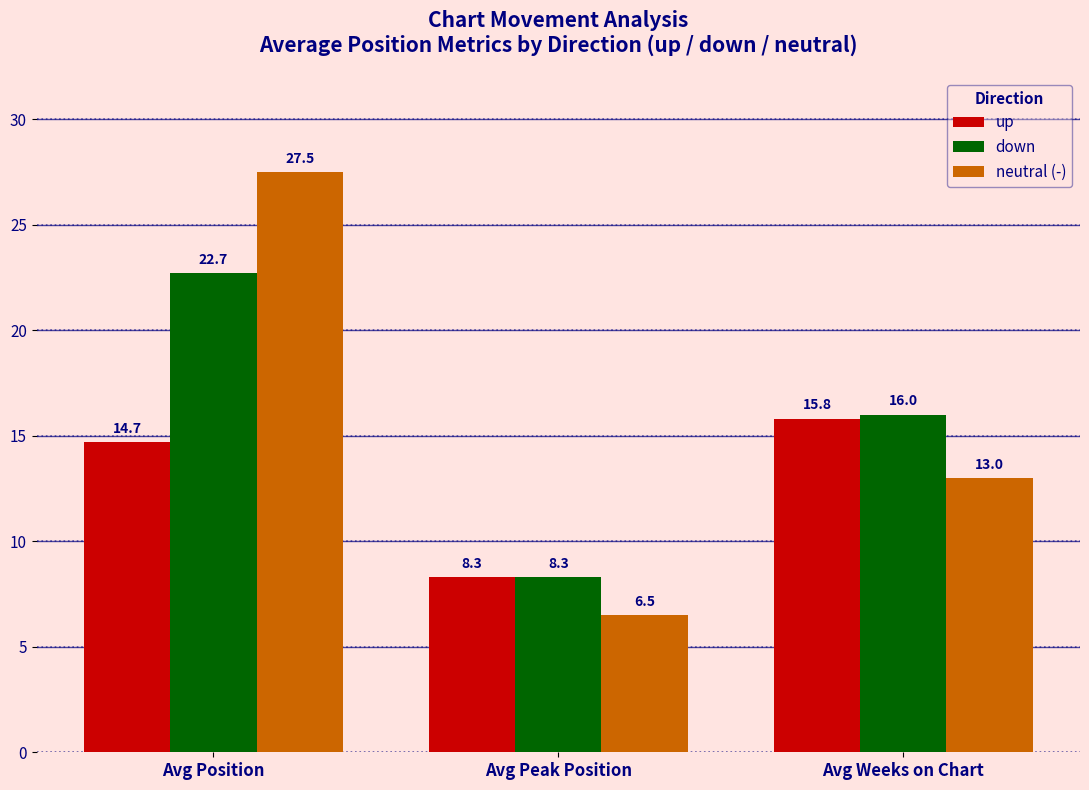

What is the difference between the second highest and minimum values in the down series?

7.7